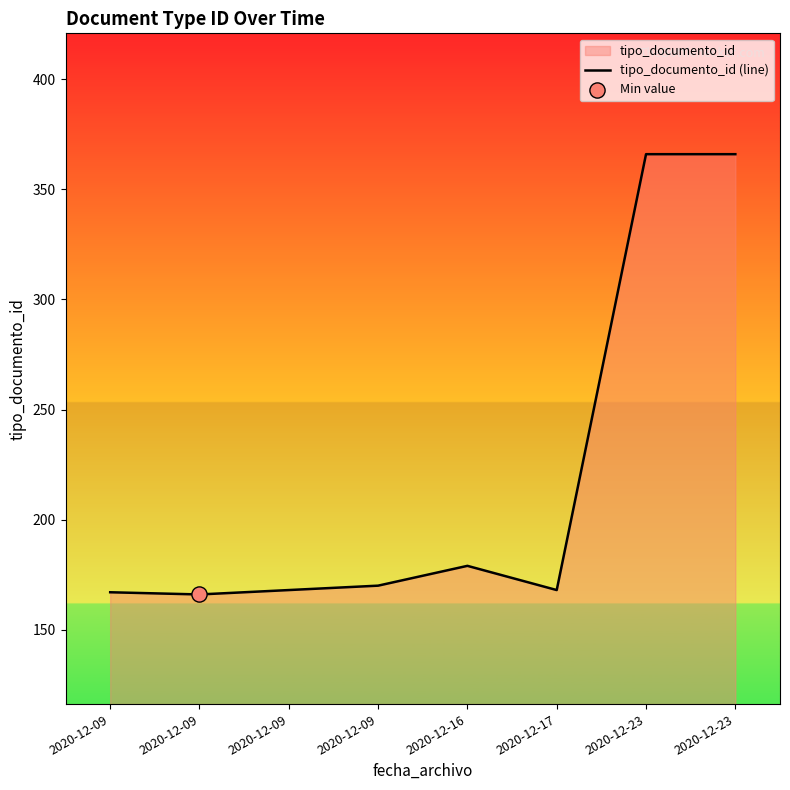

What is the ratio of the value at 2020-12-09 to the value at 2020-12-23?

0.5